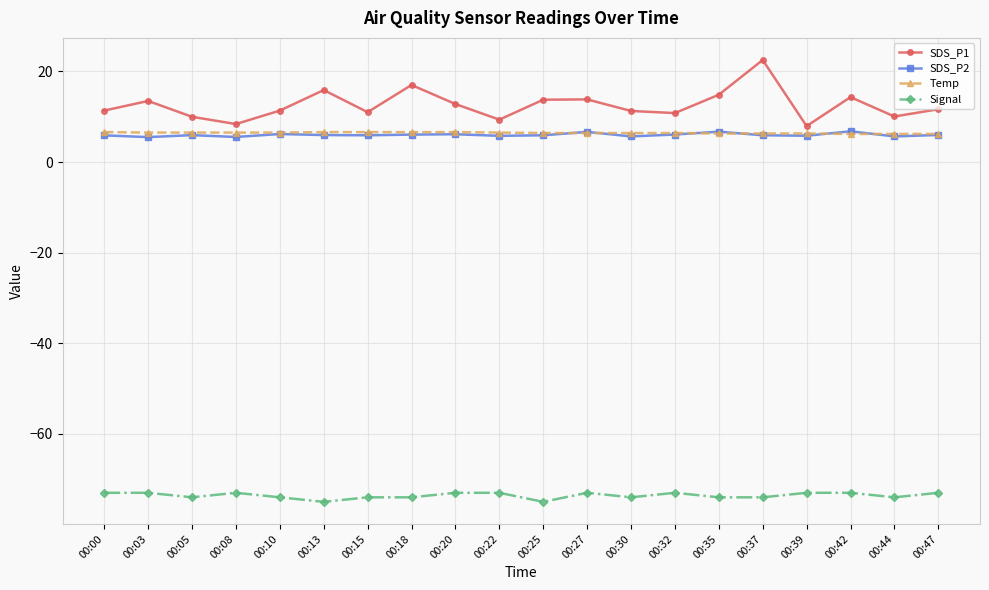

The Temp series shows 1.5 at 00:22. True or false?

False